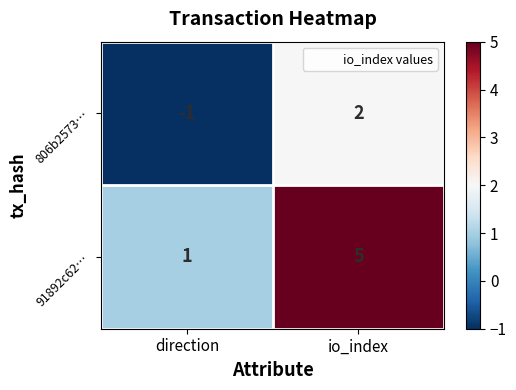

Which series has the largest total across all categories?

91892c62…